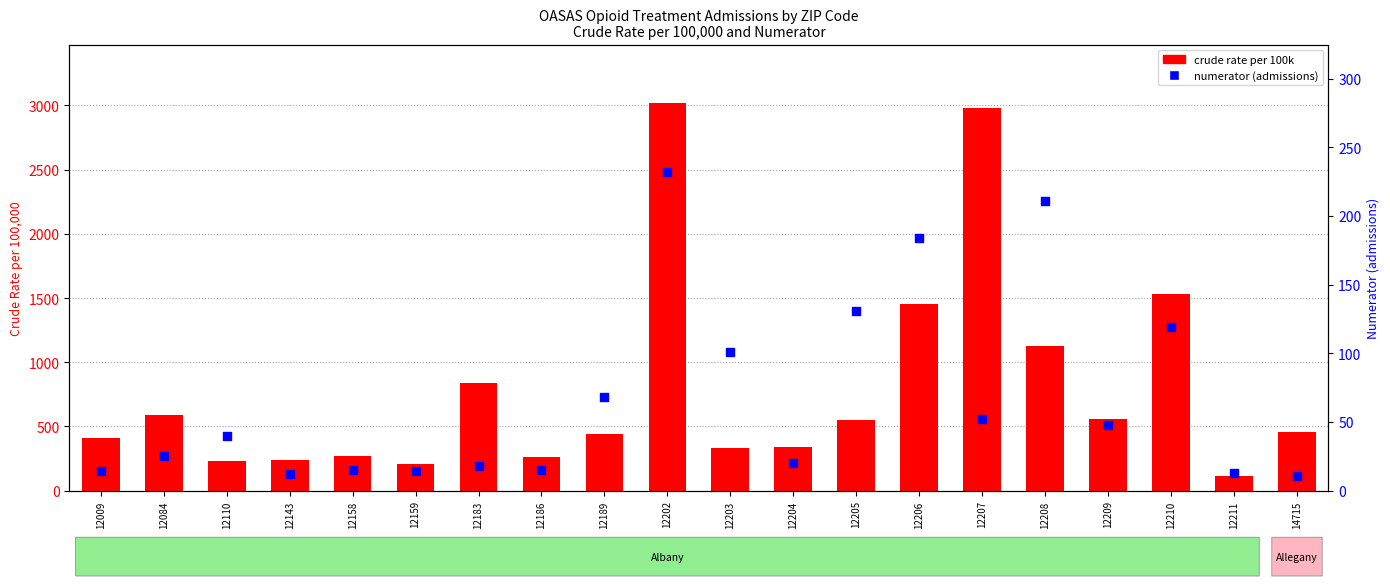

Which series has the largest total across all categories?

crude rate per 100k